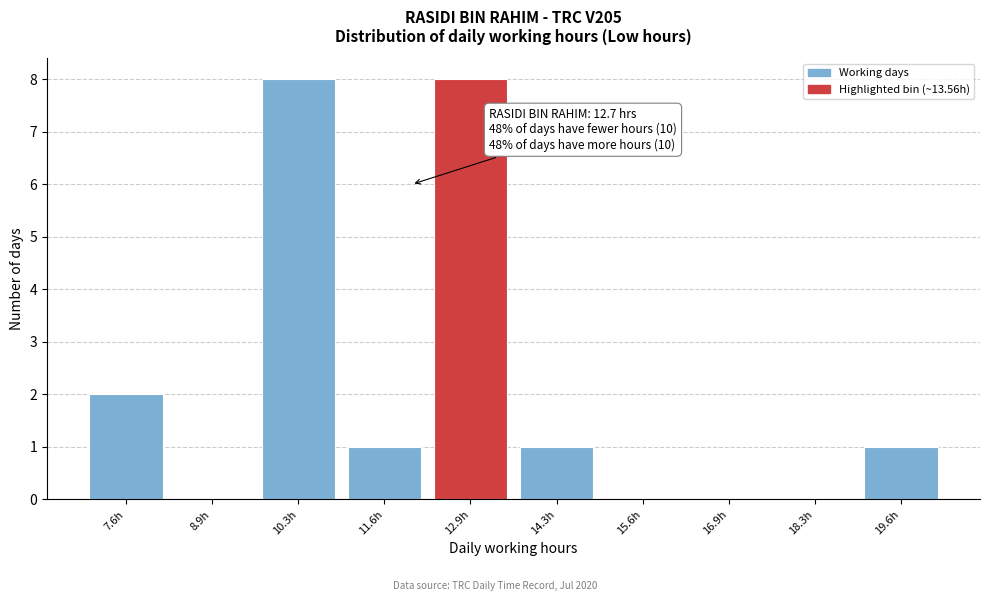

Reading left to right, transcribe all the data shown in this chart.

7.6h=2	8.9h=0	10.3h=8	11.6h=1	12.9h=8	14.3h=1	15.6h=0	16.9h=0	18.3h=0	19.6h=1